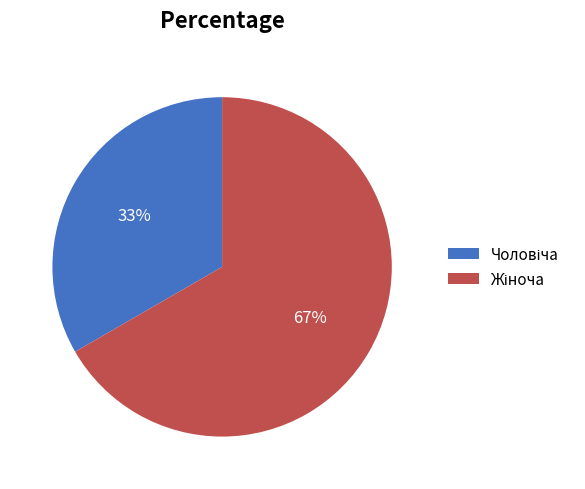

Is there a majority slice in this chart?

Yes